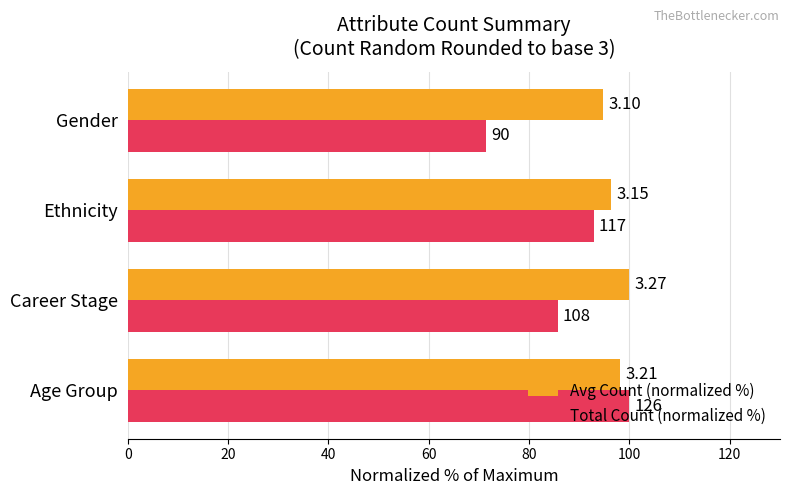

Reading left to right, what are all the values shown in this chart?

Avg Count (normalized %): 98.2	100.0	96.3	94.8
Total Count (normalized %): 100.0	85.7	92.9	71.4